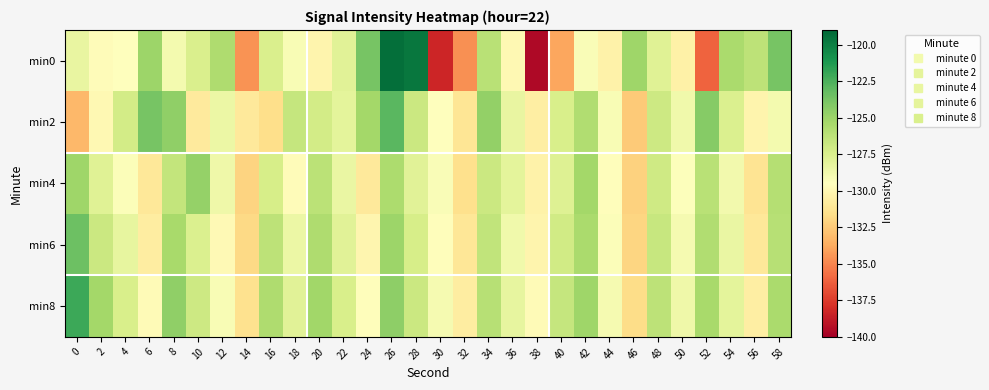

How many series are shown in this chart?

5